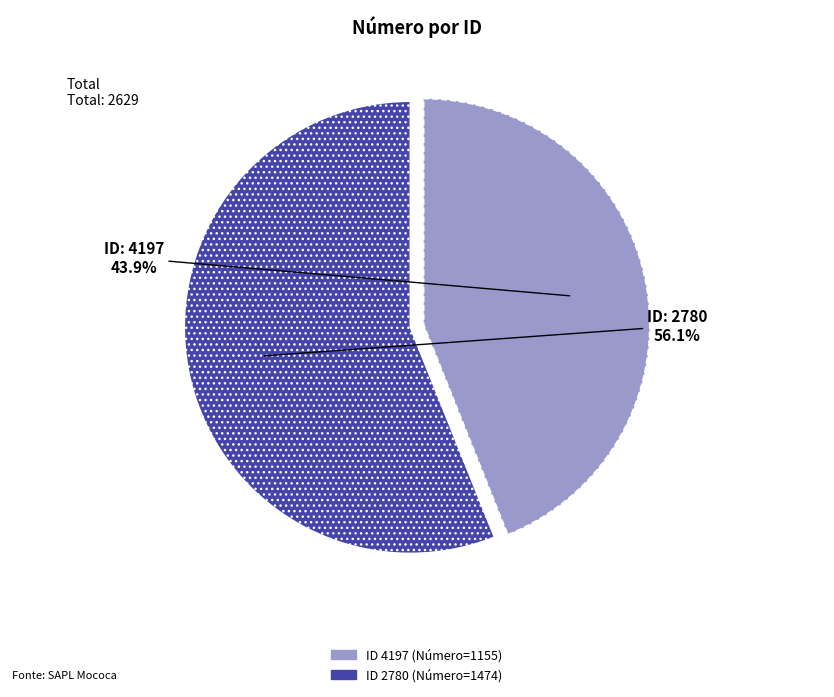

Is there any slice that represents more than half of the pie?

Yes